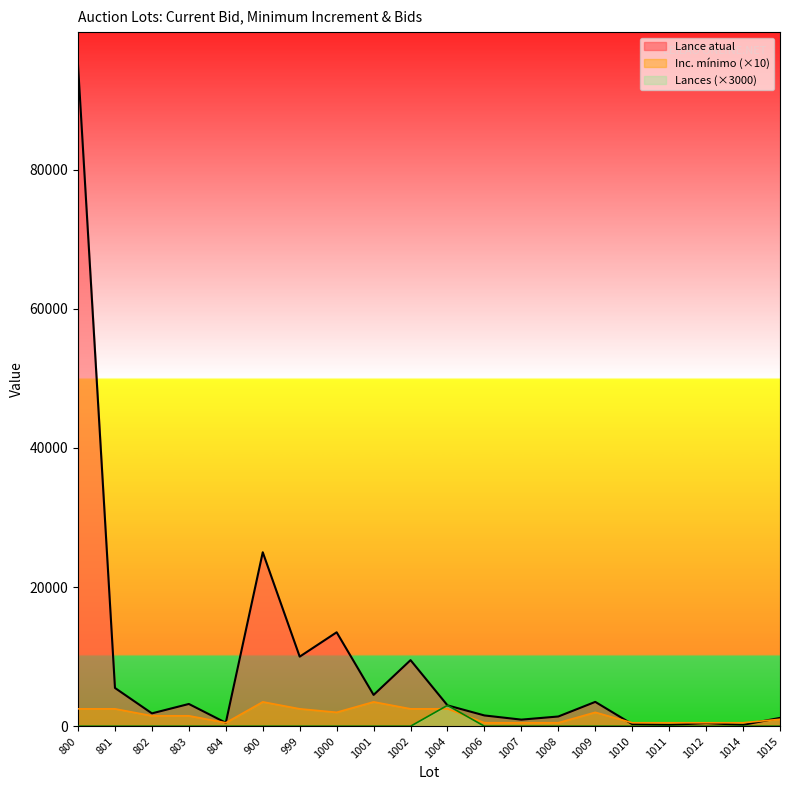

The value of Lance atual at 1015 is 1200. True or false?

True